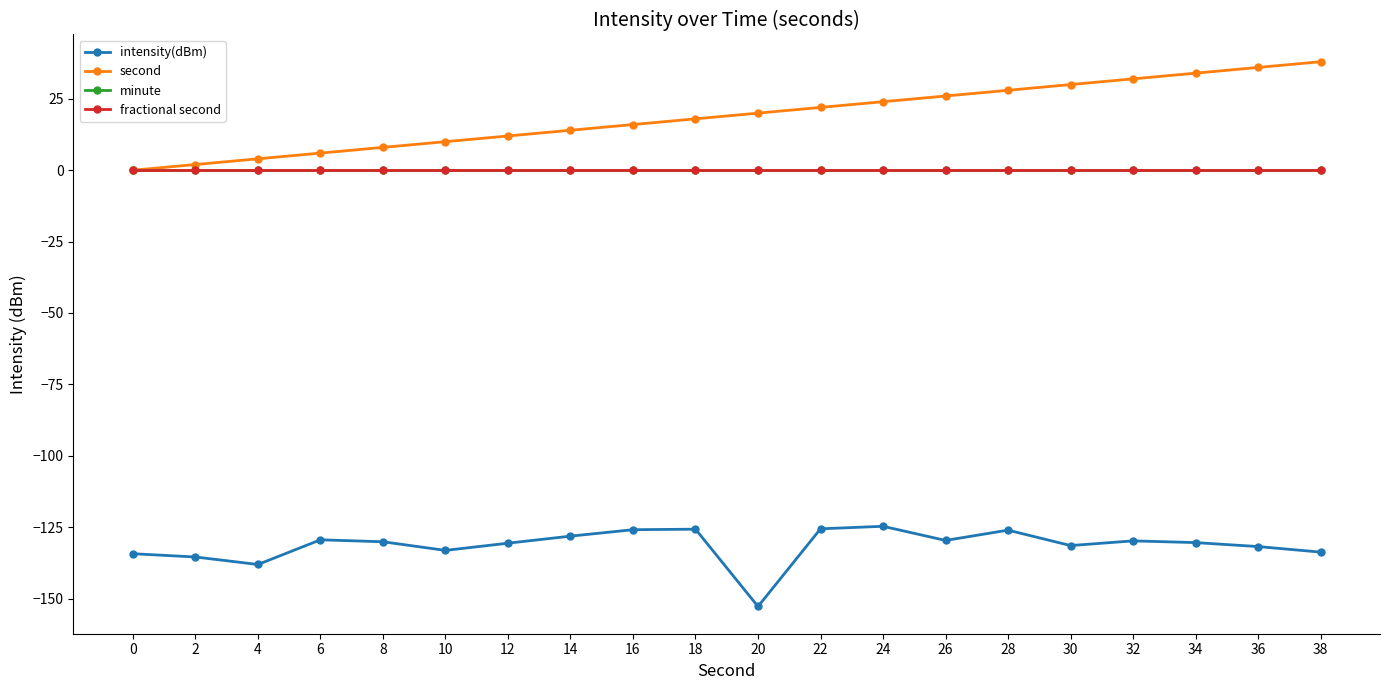

The intensity(dBm) series shows -130.4 at 34. True or false?

True